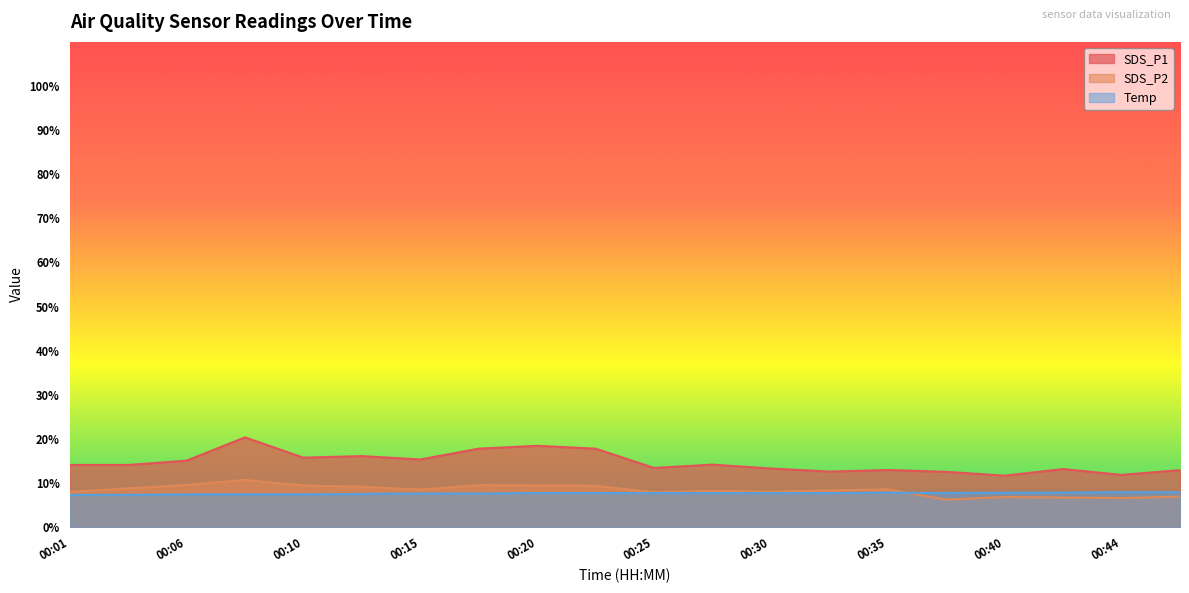

Does the chart have visible grid lines?

No